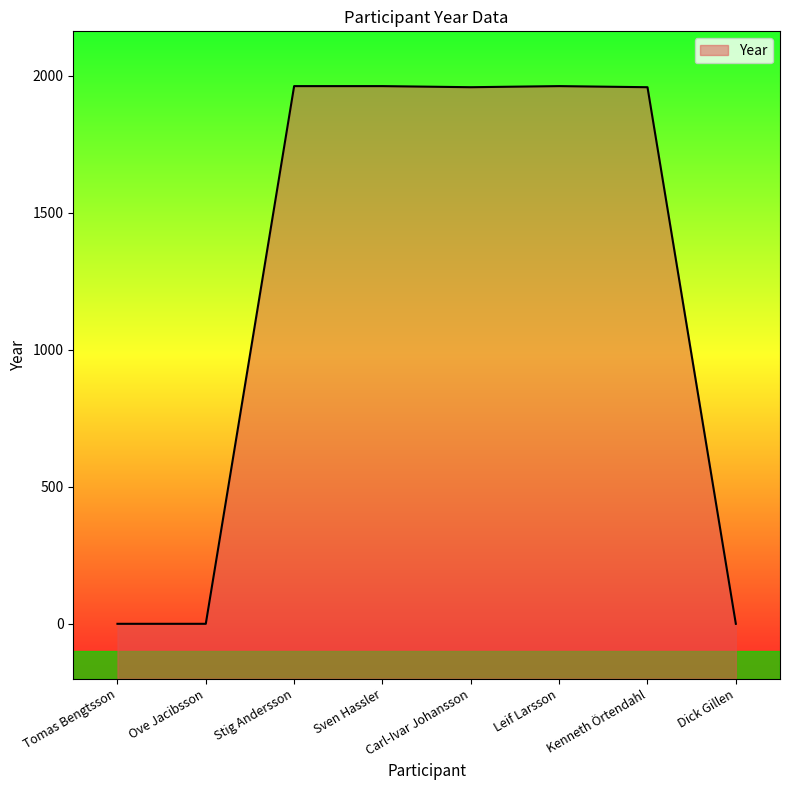

List the labels in order of value, smallest first.

Tomas Bengtsson, Ove Jacibsson, Dick Gillen, Carl-Ivar Johansson, Kenneth Örtendahl, Stig Andersson, Sven Hassler, Leif Larsson